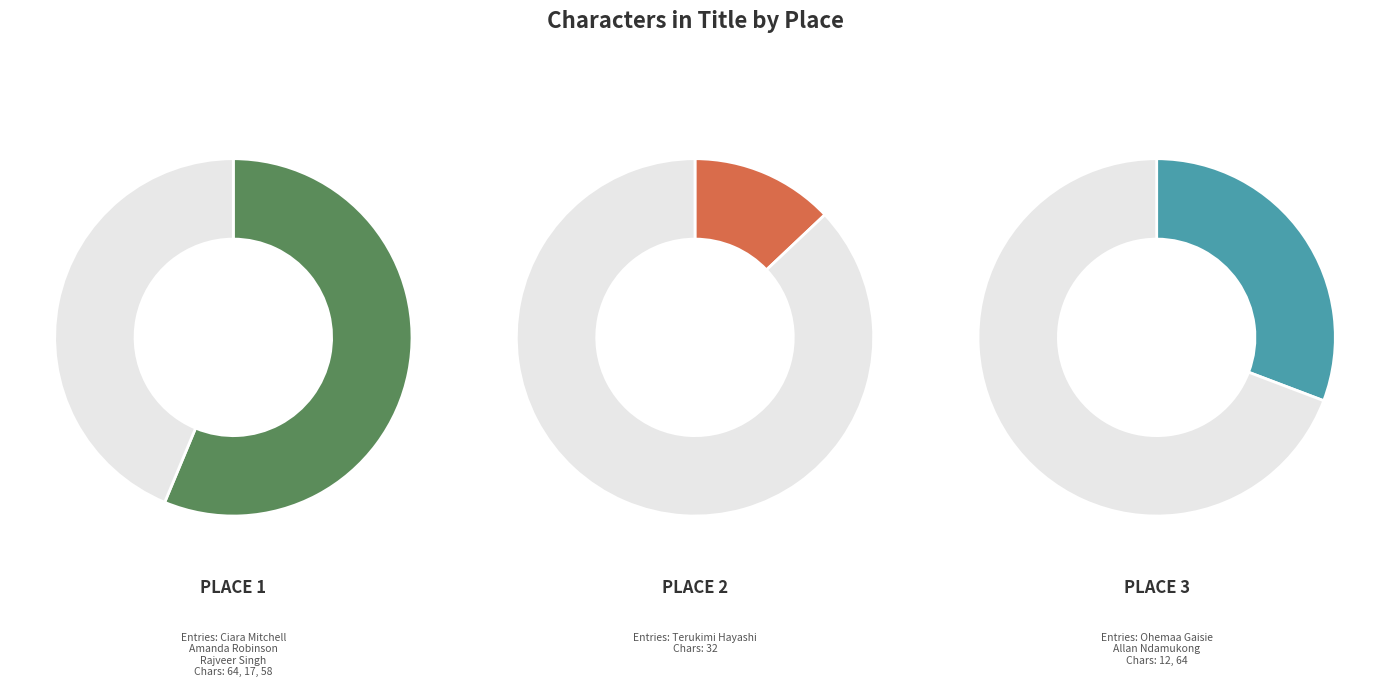

The Place 2 (Terukimi Hayashi) slice represents 13% of the pie. True or false?

True